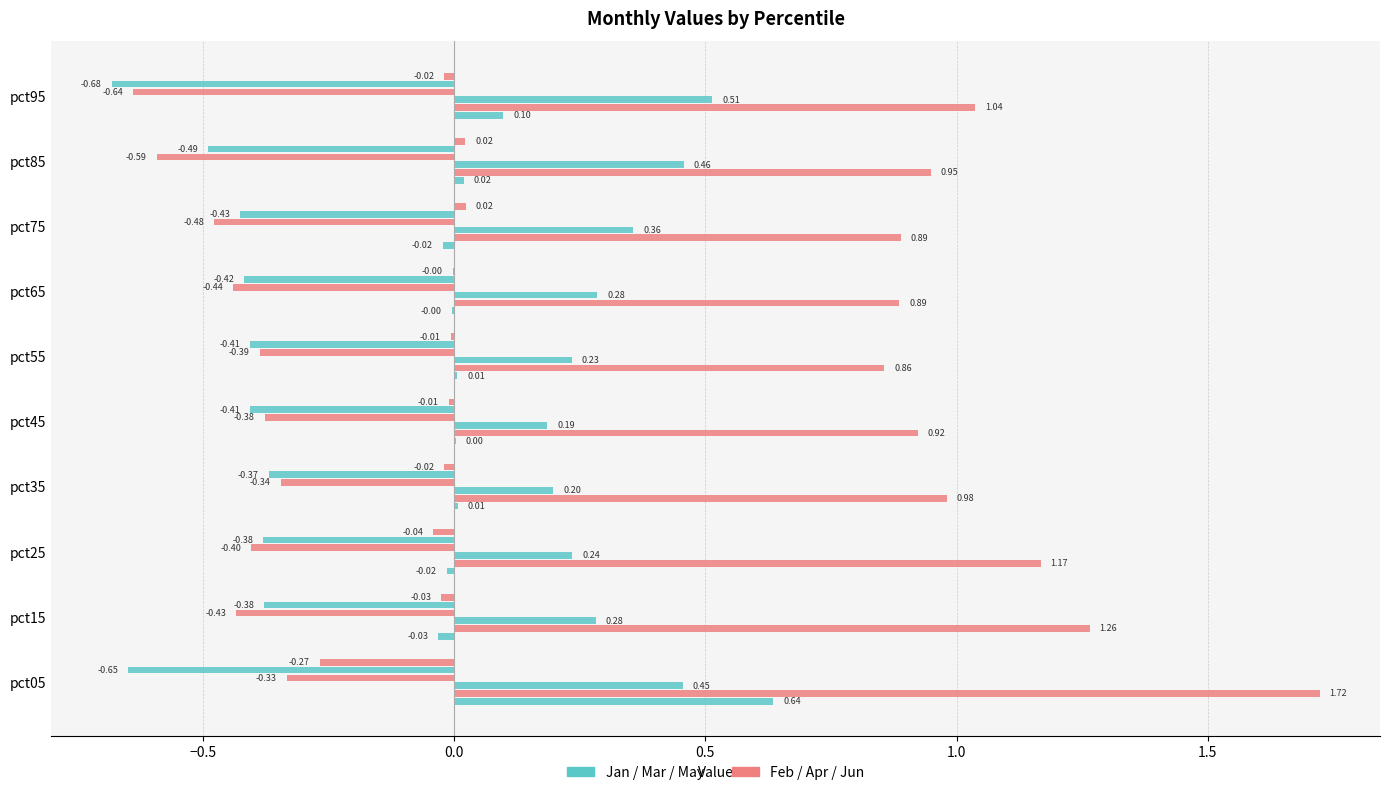

How many series are shown in this chart?

6